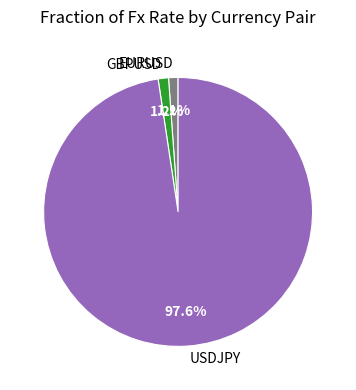

True or false: USDJPY accounts for 85% of the total.

False